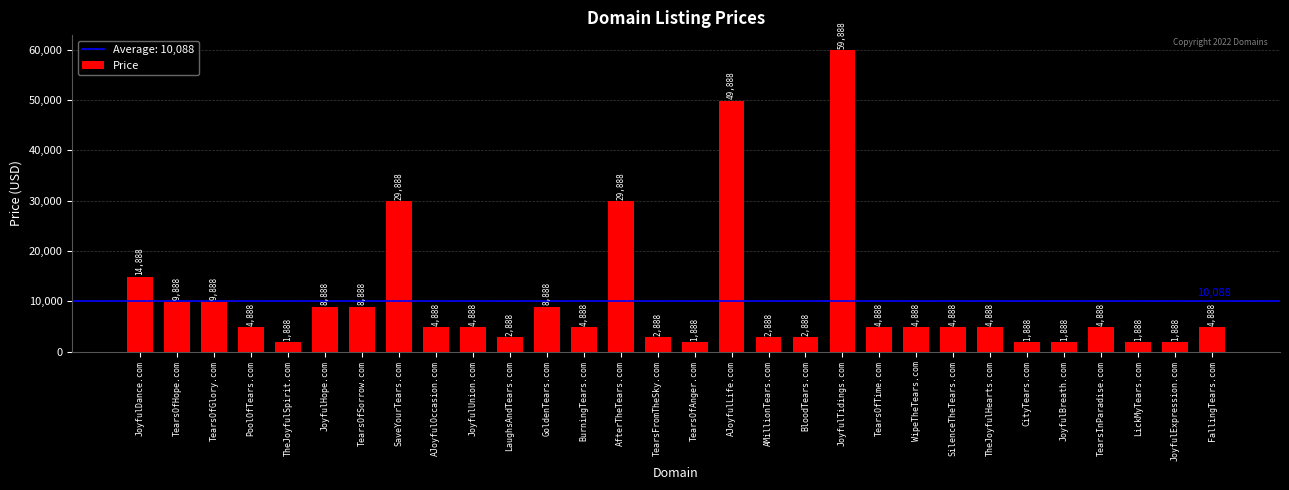

Reading left to right, what are all the values shown in this chart?

JoyfulDance.com=14888	TearsOfHope.com=9888	TearsOfGlory.com=9888	PoolOfTears.com=4888	TheJoyfulSpirit.com=1888	JoyfulHope.com=8888	TearsOfSorrow.com=8888	SaveYourTears.com=29888	AJoyfulOccasion.com=4888	JoyfulUnion.com=4888	LaughsAndTears.com=2888	GoldenTears.com=8888	BurningTears.com=4888	AfterTheTears.com=29888	TearsFromTheSky.com=2888	TearsOfAnger.com=1888	AJoyfulLife.com=49888	AMillionTears.com=2888	BloodTears.com=2888	JoyfulTidings.com=59888	TearsOfTime.com=4888	WipeTheTears.com=4888	SilenceTheTears.com=4888	TheJoyfulHearts.com=4888	CityTears.com=1888	JoyfulBreath.com=1888	TearsInParadise.com=4888	LickMyTears.com=1888	JoyfulExpression.com=1888	FallingTears.com=4888